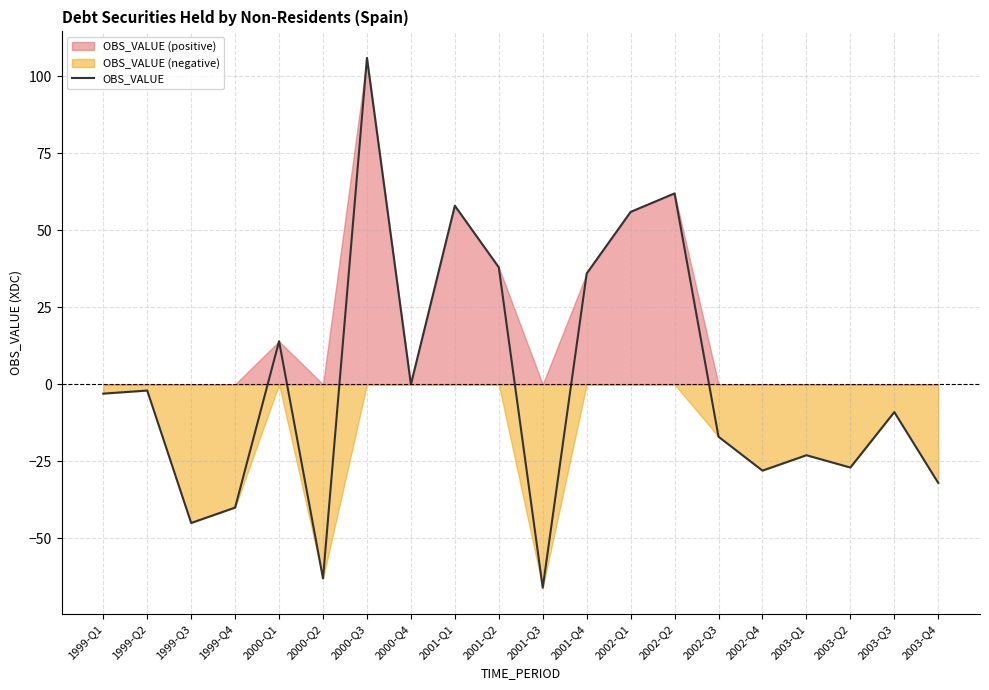

What is the value of the 12th point from the left?

36